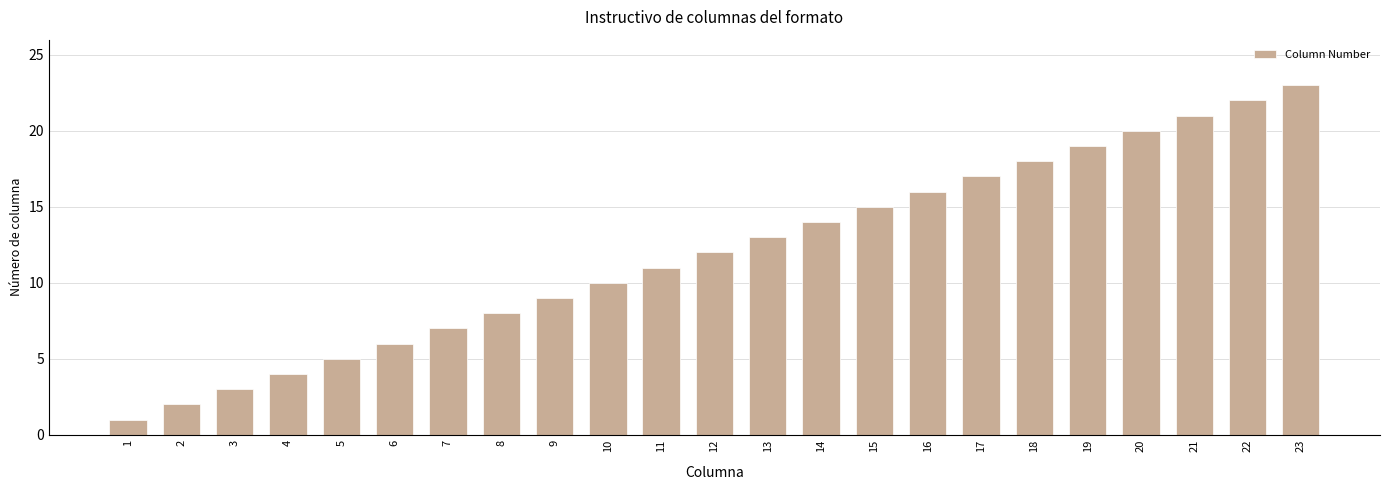

What is the smallest value displayed?

1